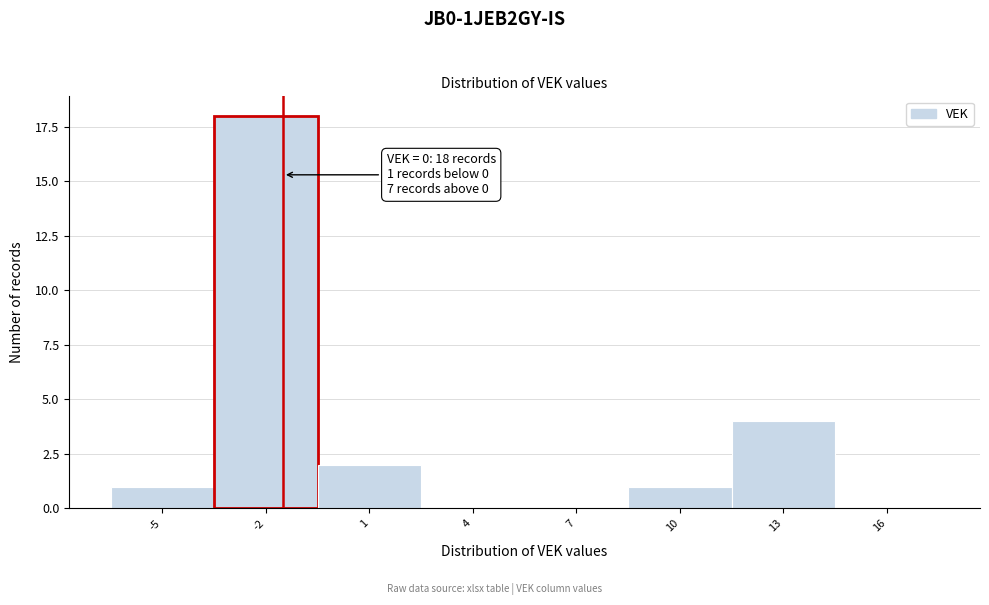

Reading right to left, extract all data points from this chart.

16=0	13=4	10=1	7=0	4=0	1=2	-2=18	-5=1